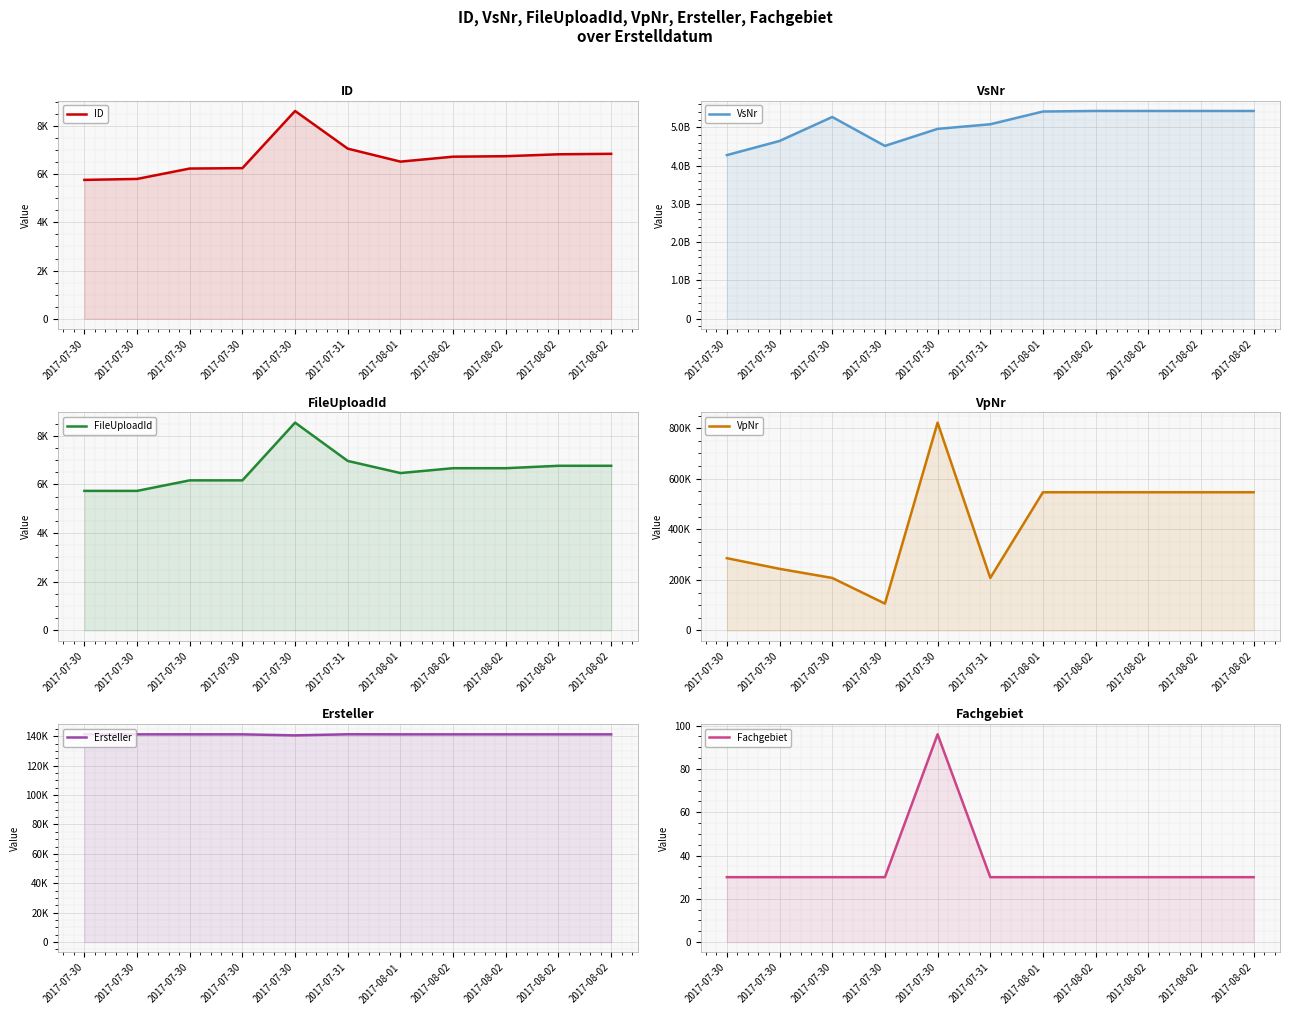

How many interior local peaks does the VsNr series have?

1